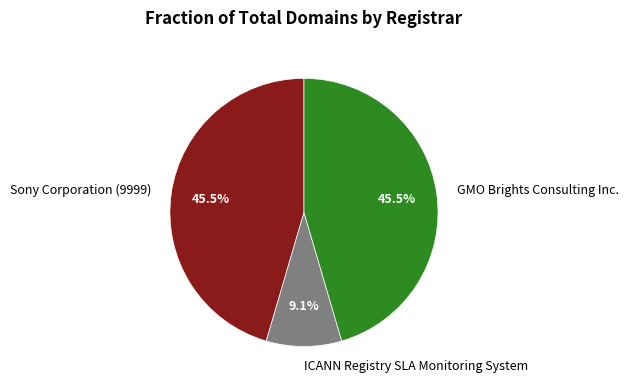

Approximately how many times larger is the value at GMO Brights Consulting Inc. compared to Sony Corporation (9999)?

1.0